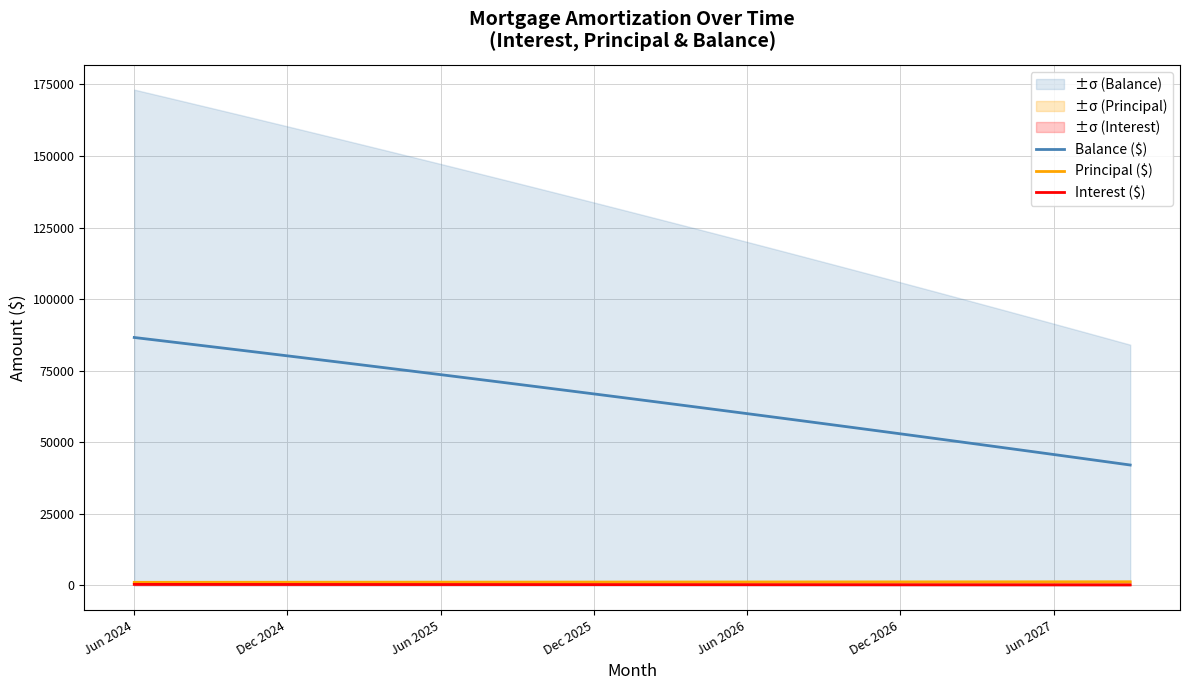

What is the total value across all series at 11?

76114.1